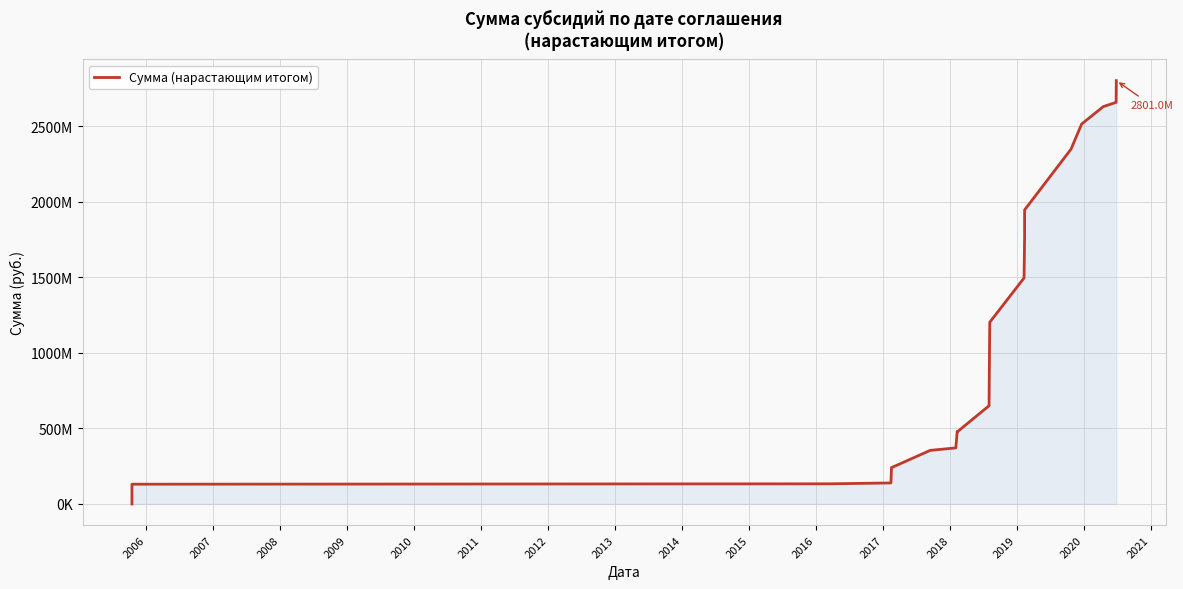

Reading left to right, transcribe all the data shown in this chart.

0	21536089	40508701	56961701	70699701	98778501	130873005	133462805	139282754	240475854	354673954	371113354	474797854	480445954	480445954	649886154	1202510754	1495286654	1765501654	1945432317	2347533417	2513958917	2628958917	2657227217	2789088817	2800951986